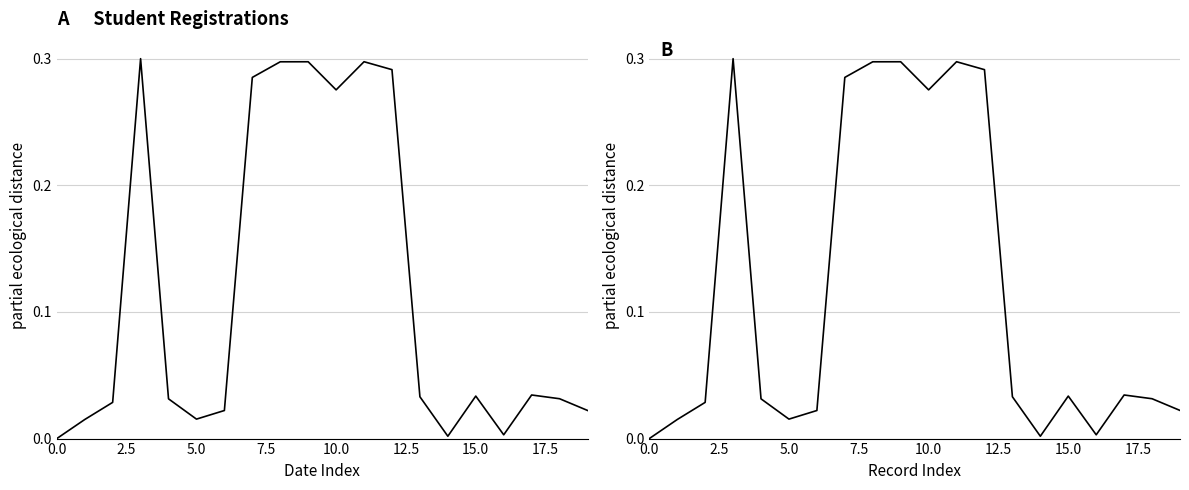

What is the difference between the second highest and second lowest values in the Code (normalized) series?

0.3